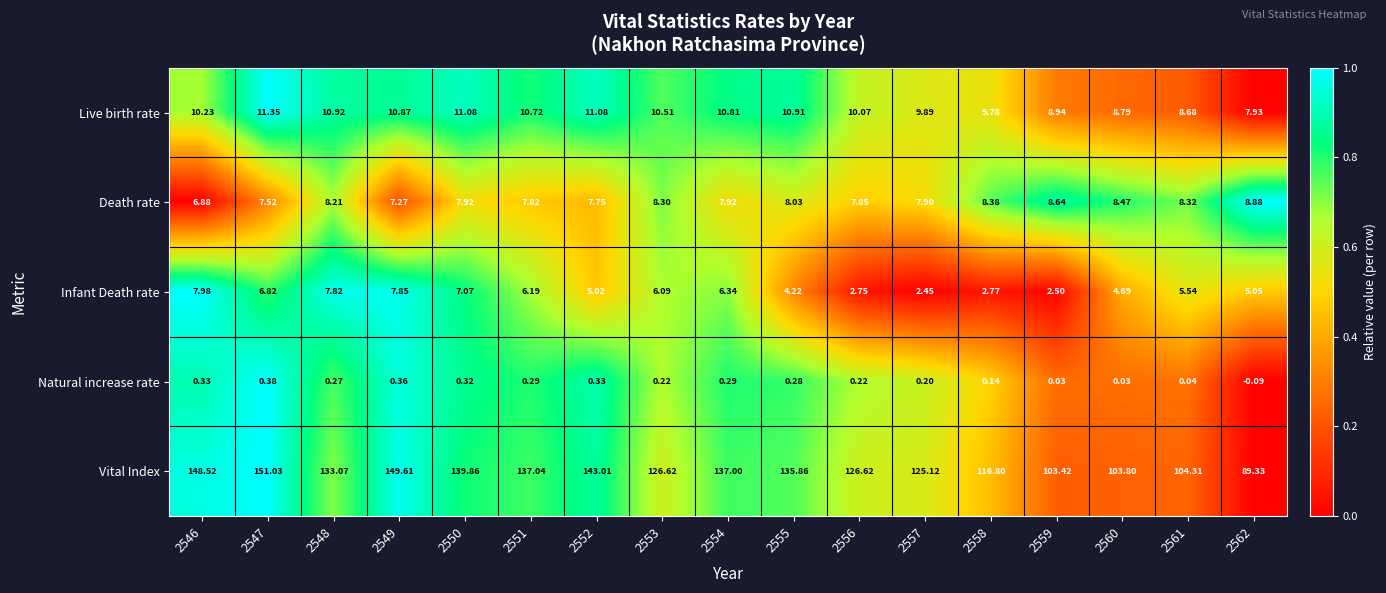

List the series in order of their peak value, highest first.

Vital Index, Live birth rate, Death rate, Infant Death rate, Natural increase rate